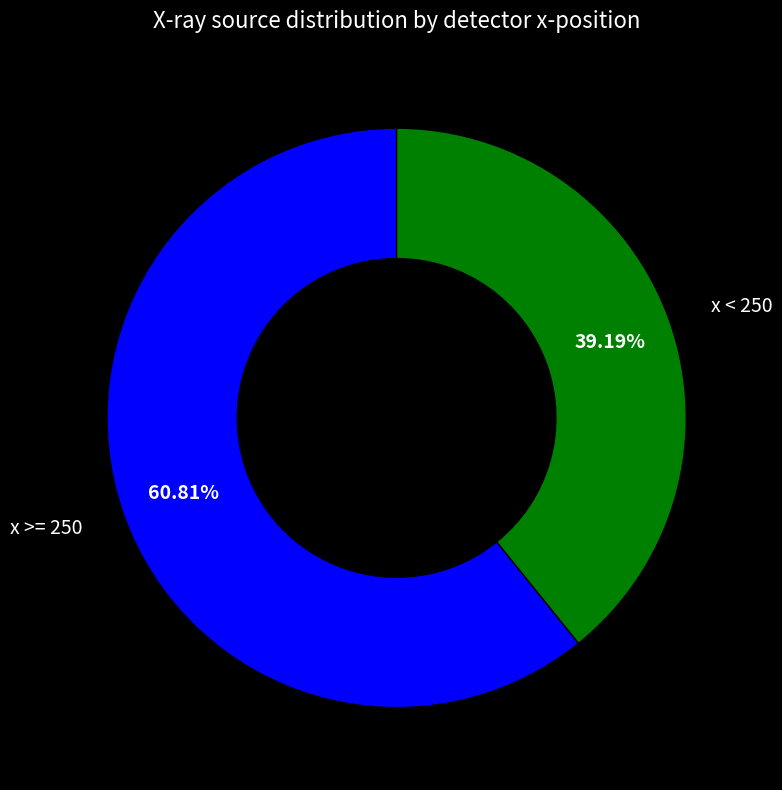

Rank the categories by value from highest to lowest.

x >= 250, x < 250